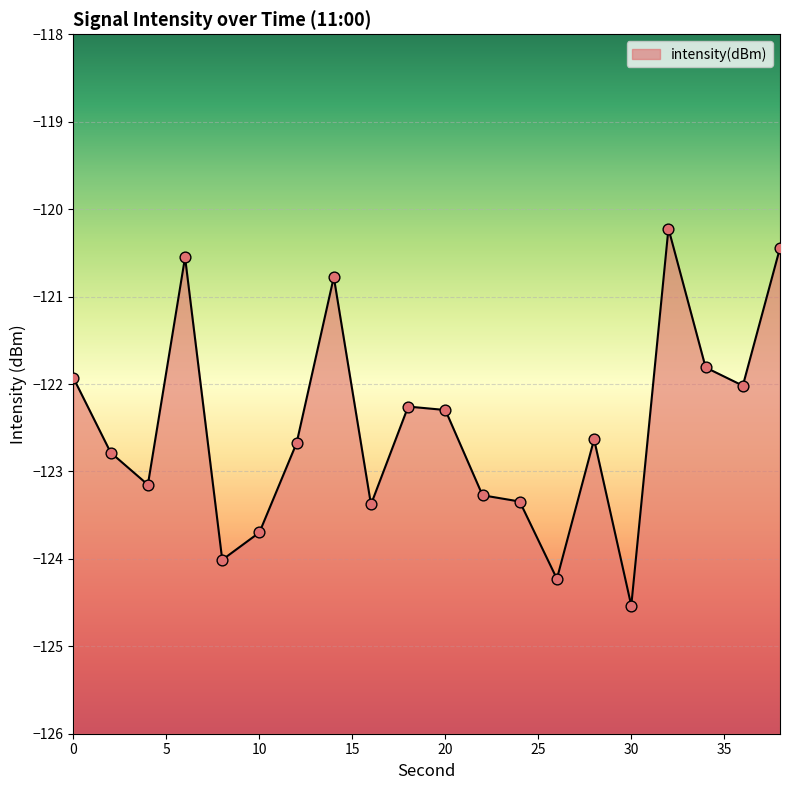

What is the change in value from 14 to 32?

+0.6